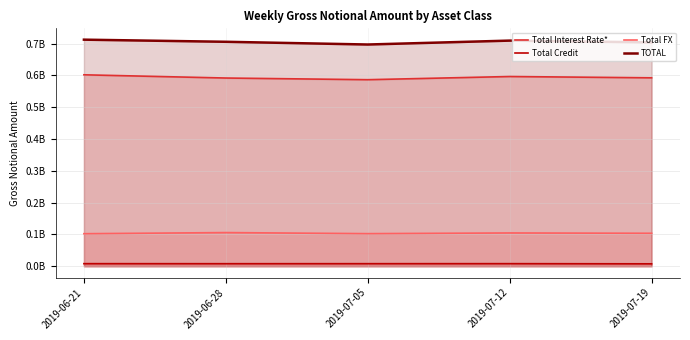

How many interior local valleys does the Total FX series have?

1